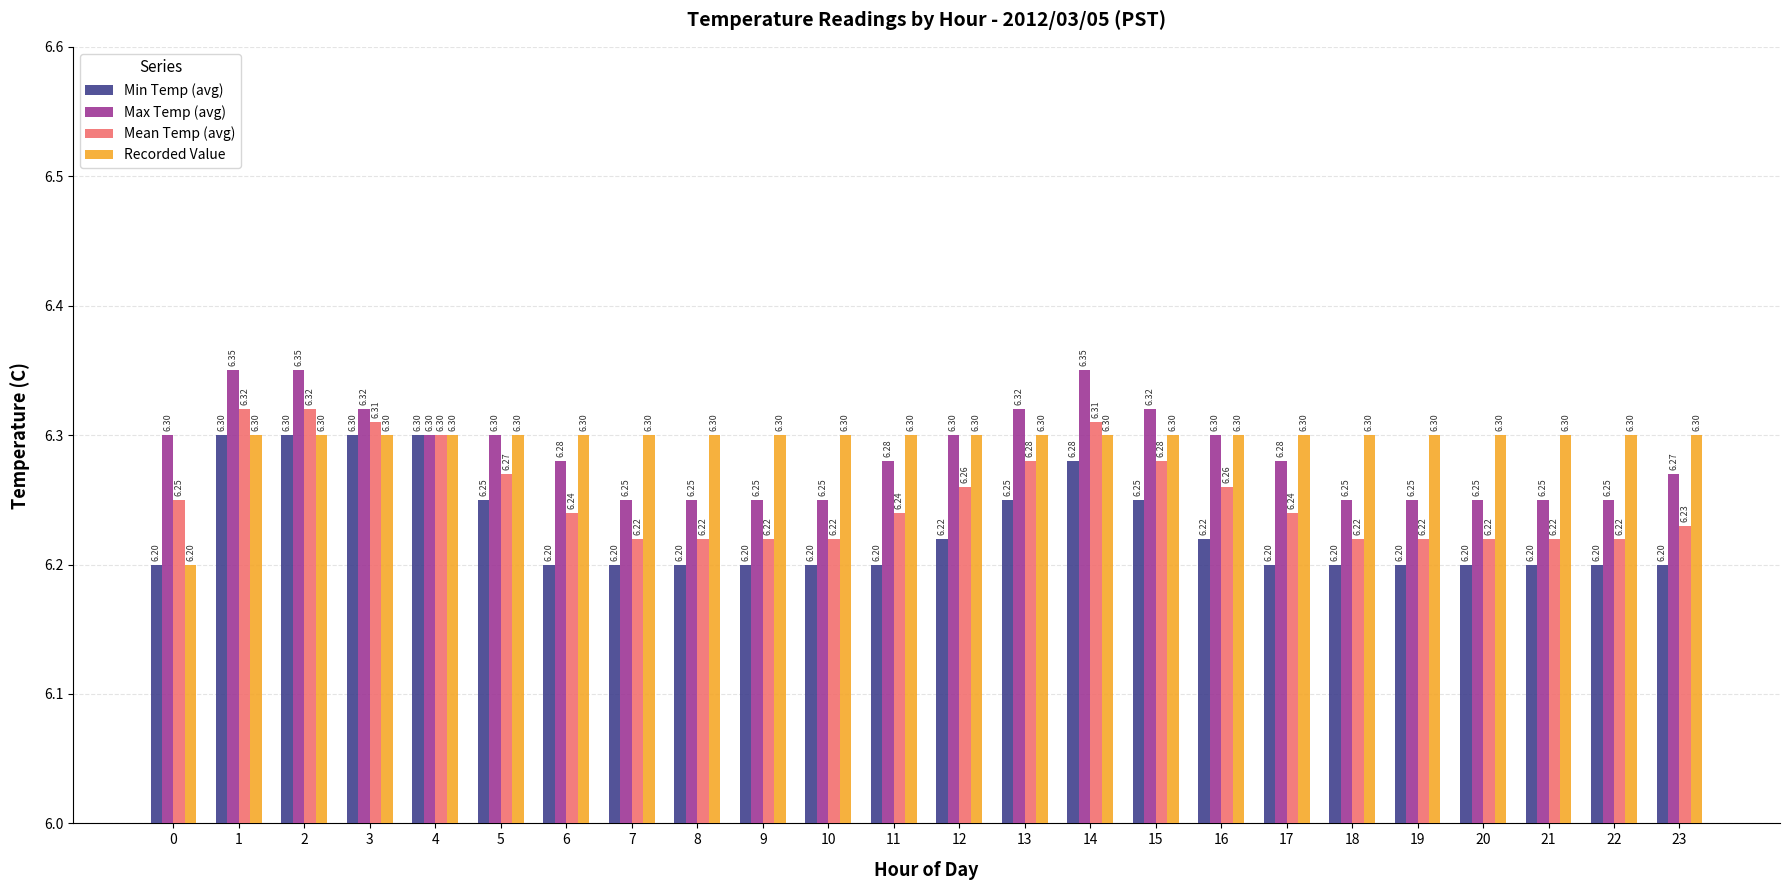

What is the average value of the Mean Temp (avg) series?

6.3